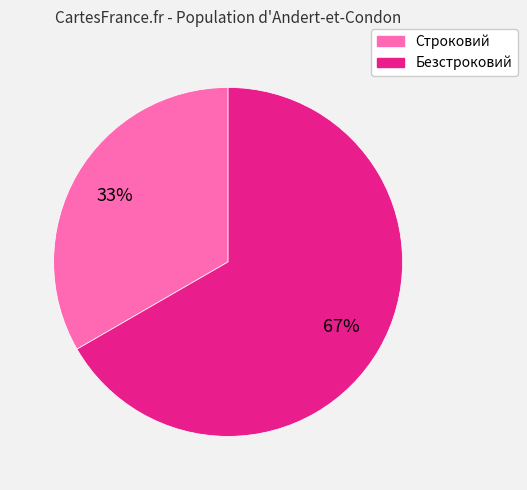

Combined, do Строковий and Безстроковий account for over 50%?

Yes